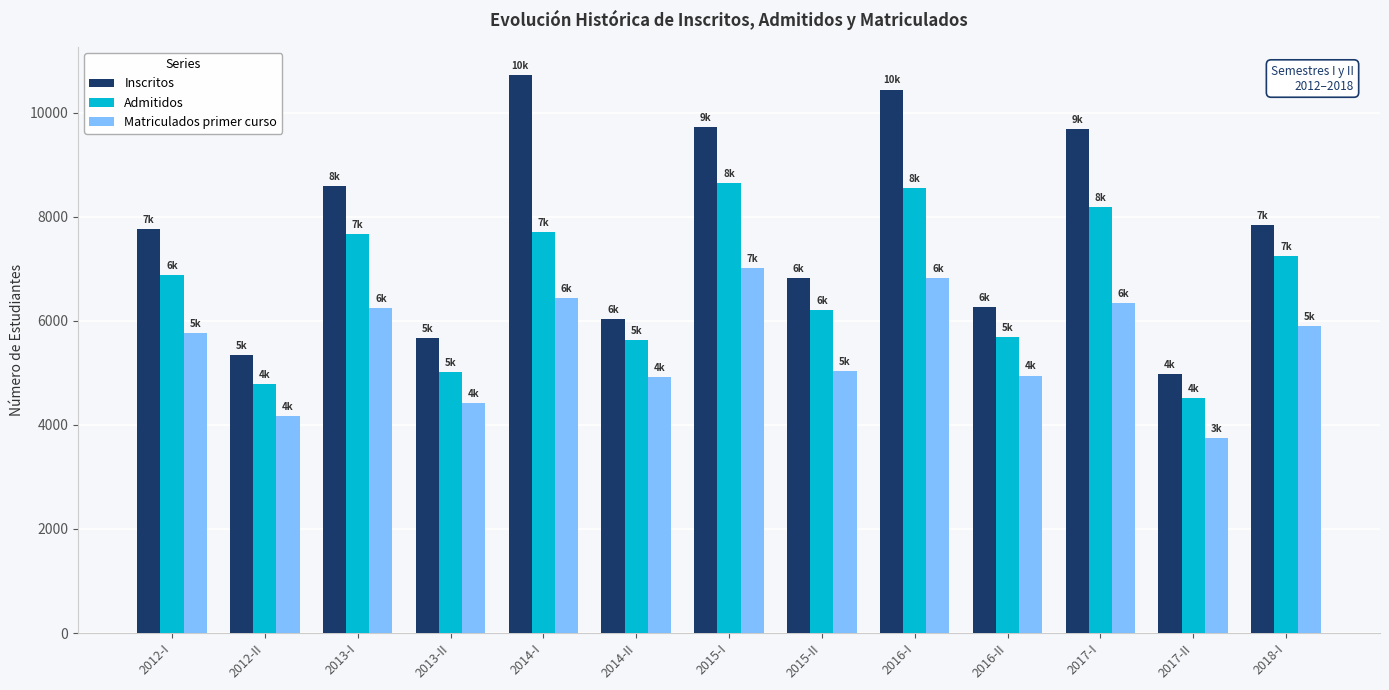

List the series in order of their peak value, highest first.

Inscritos, Admitidos, Matriculados primer curso